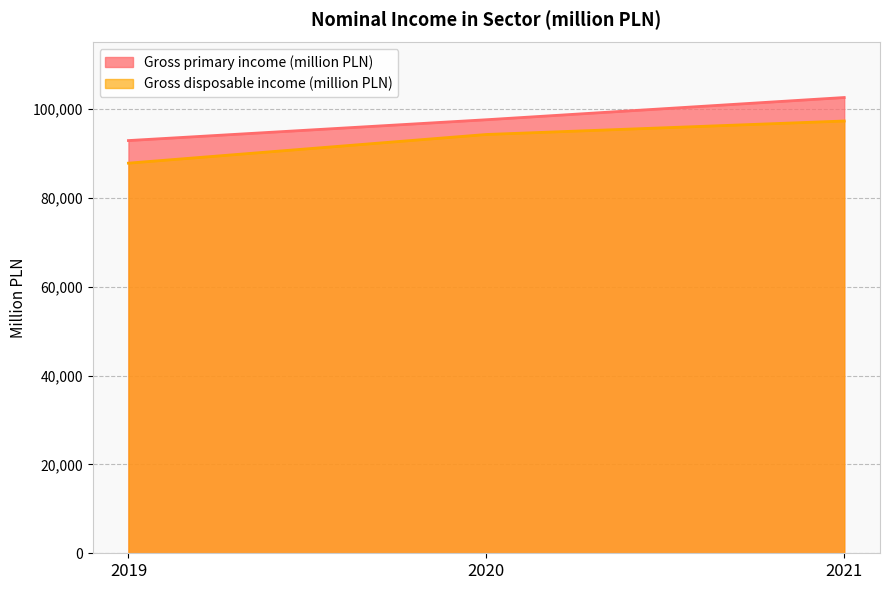

At 2020, list the series in order from smallest to largest.

Gross disposable income (million PLN), Gross primary income (million PLN)